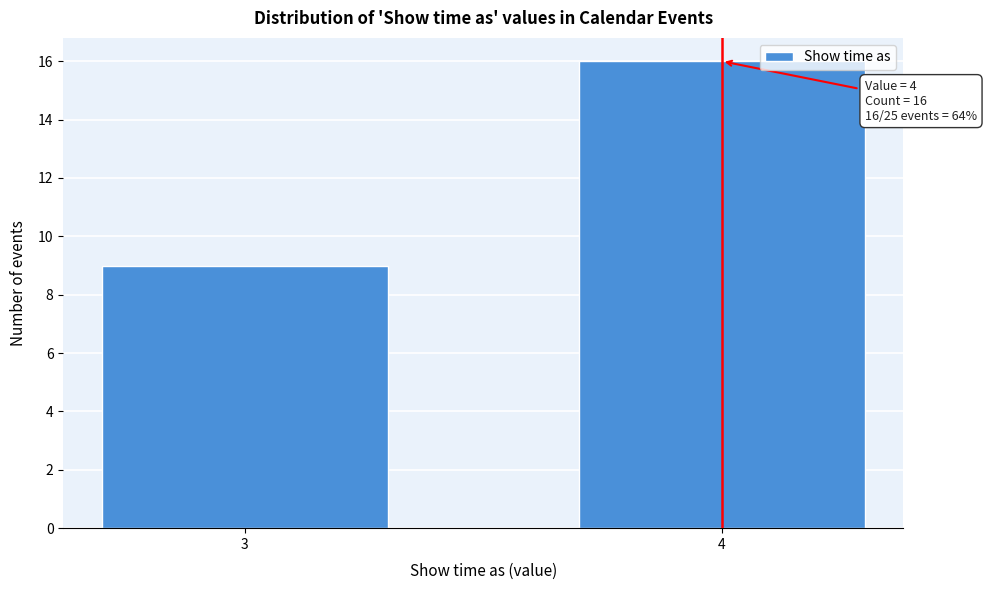

Reading left to right, extract all data points from this chart.

9	16